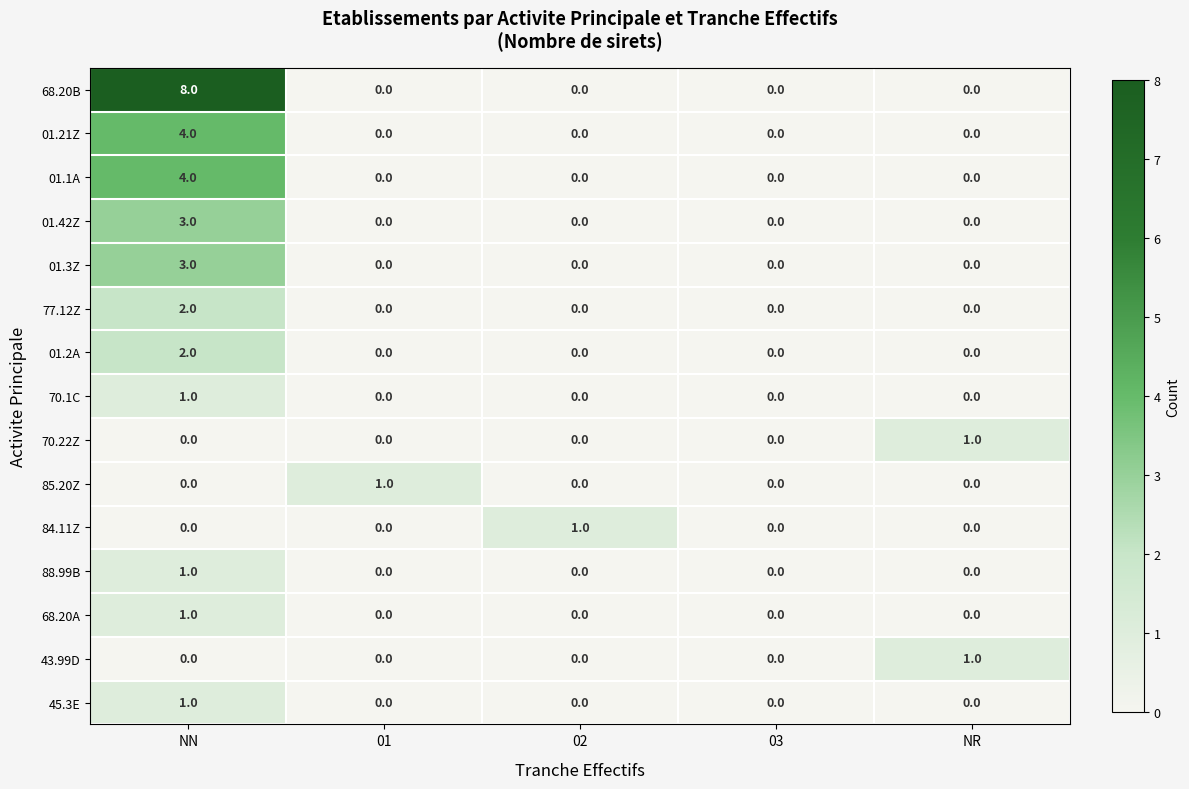

True or false: 01.42Z has a value of 0 at 02.

True